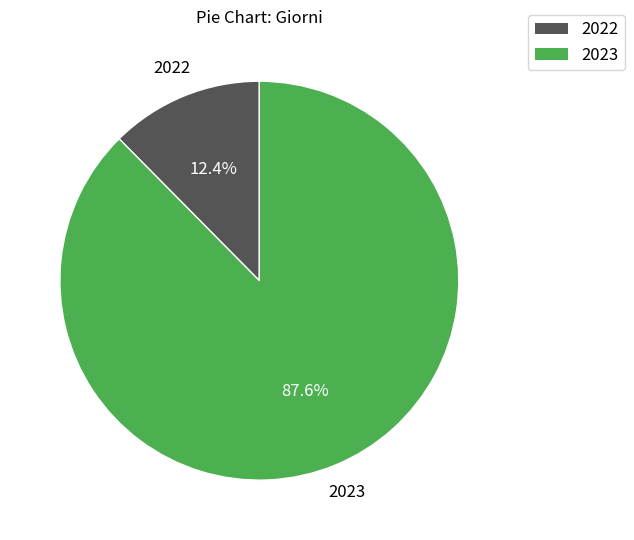

Does 2022 account for over 50% of the chart?

No